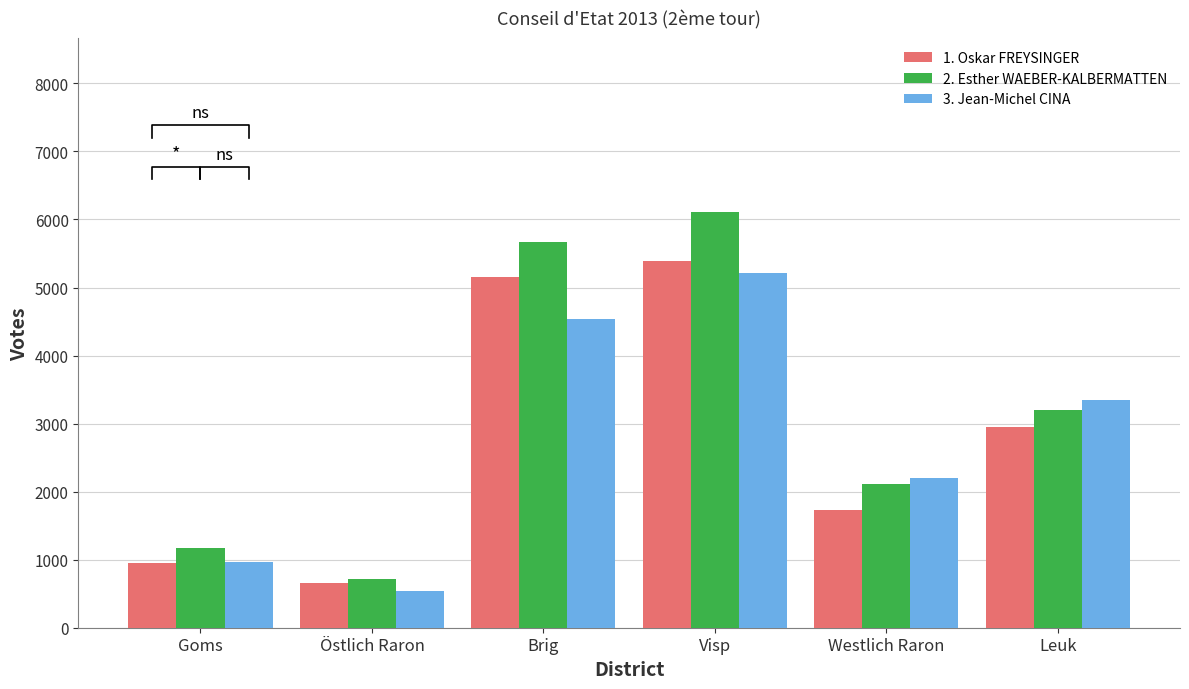

Between Goms and Östlich Raron, which is larger?

Goms